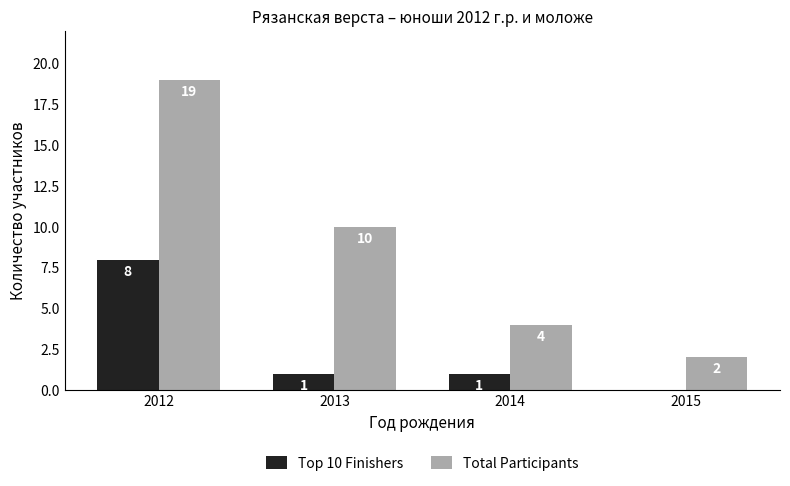

Between 2013 and 2015, which series saw the biggest shift?

Total Participants